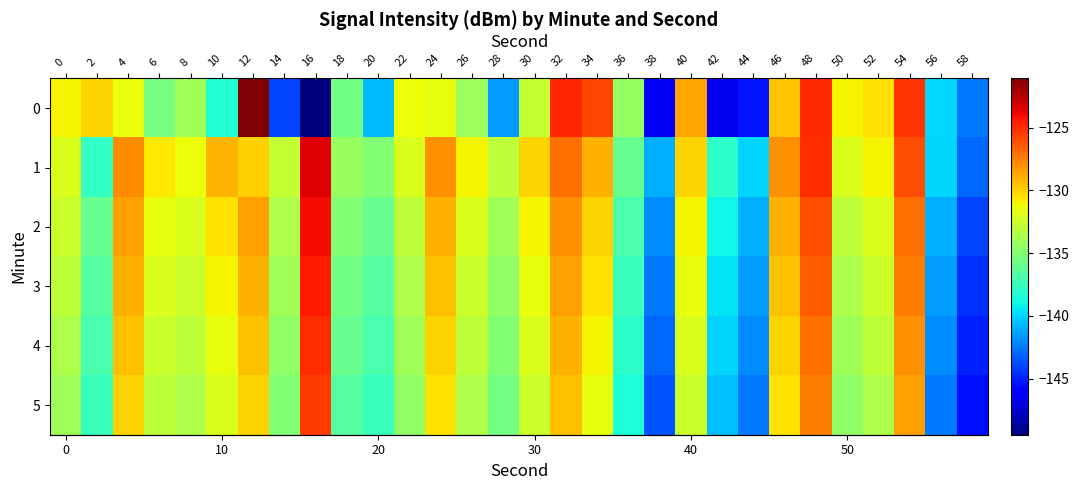

What is the smallest value displayed?

-149.5